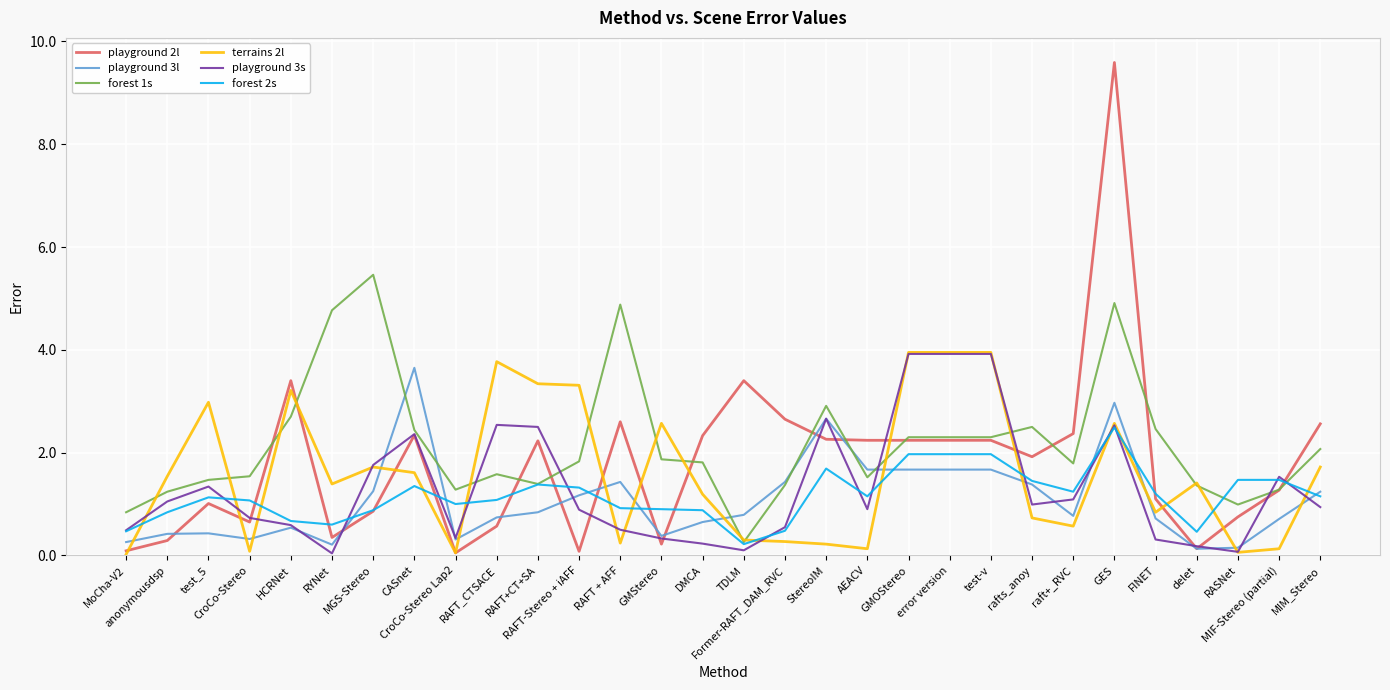

Which series has the largest range (max minus min)?

playground 2l